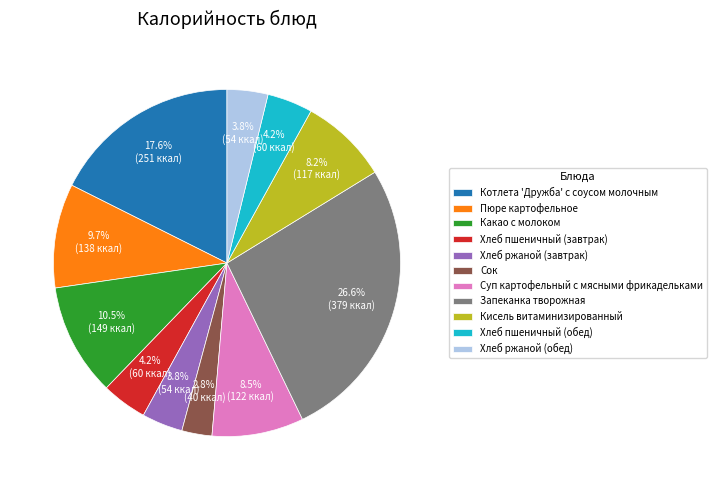

To the nearest percent, what is the combined percentage of Какао с молоком and Сок?

13%